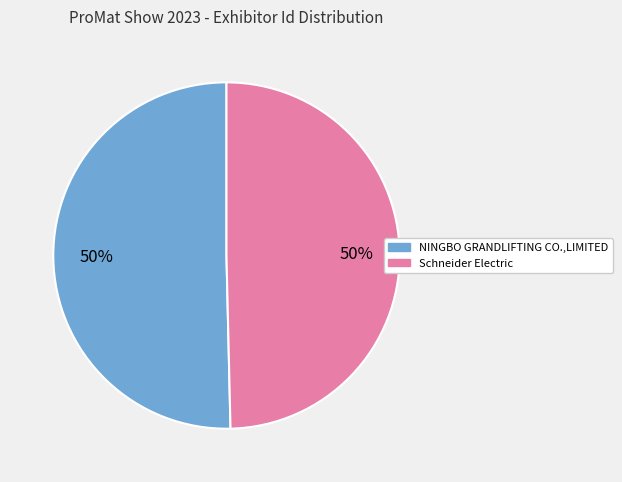

To the nearest percent, what is the combined percentage of Schneider Electric and NINGBO GRANDLIFTING CO.,LIMITED?

100%